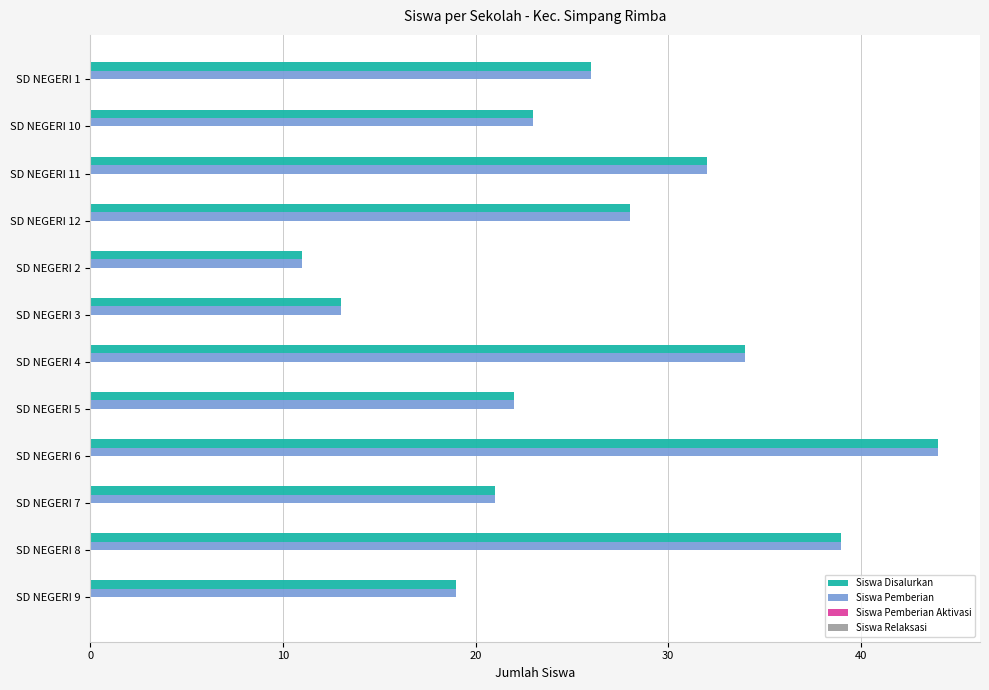

Rank the categories by Siswa Pemberian value from lowest to highest.

SD NEGERI 2, SD NEGERI 3, SD NEGERI 9, SD NEGERI 7, SD NEGERI 5, SD NEGERI 10, SD NEGERI 1, SD NEGERI 12, SD NEGERI 11, SD NEGERI 4, SD NEGERI 8, SD NEGERI 6